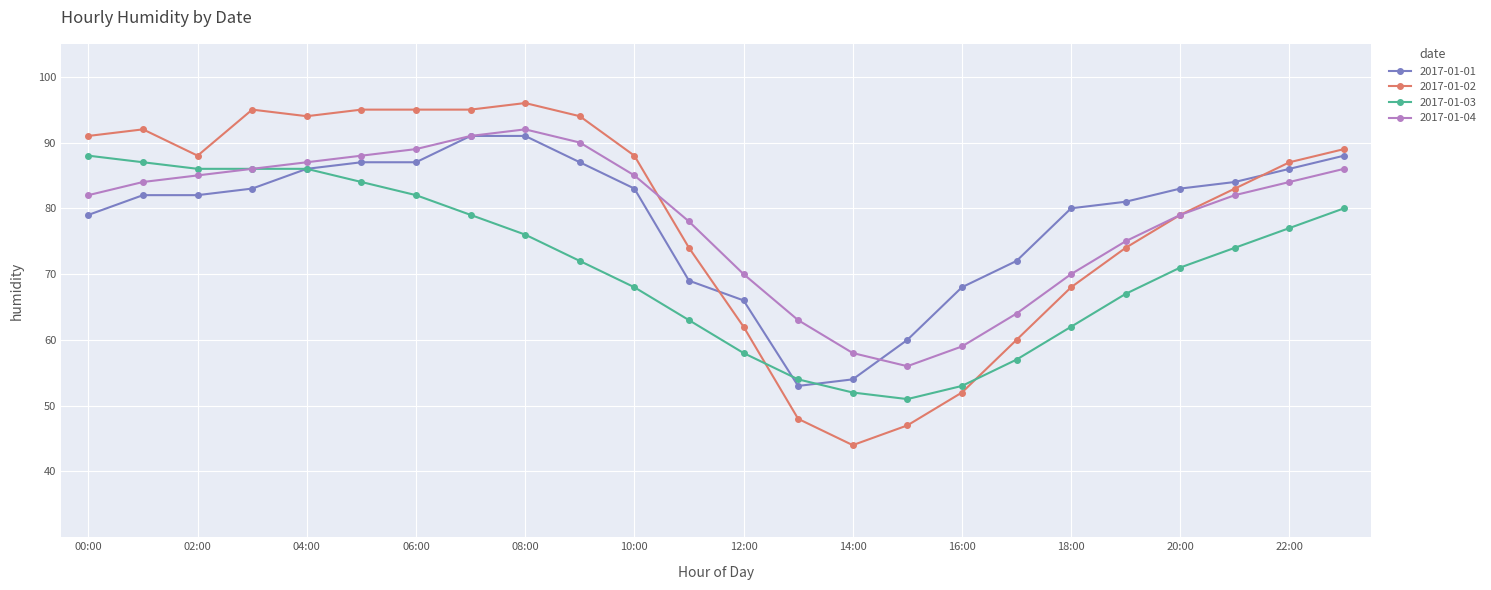

What is the minimum value shown in the chart?

44